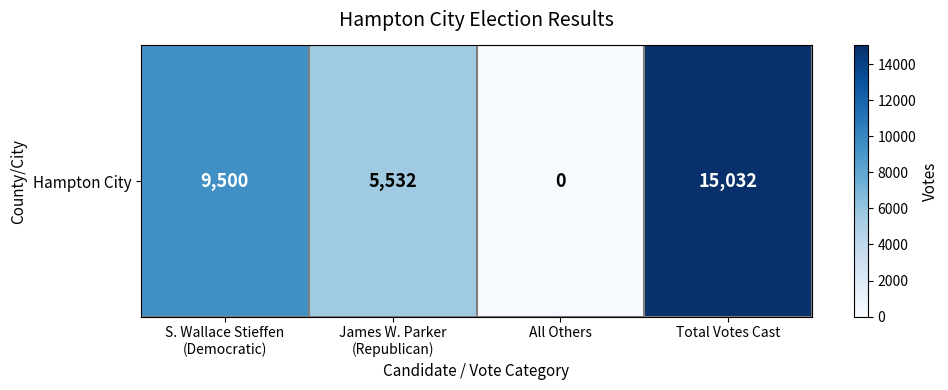

Rank the categories by value from lowest to highest.

All Others, James W. Parker
(Republican), S. Wallace Stieffen
(Democratic), Total Votes Cast